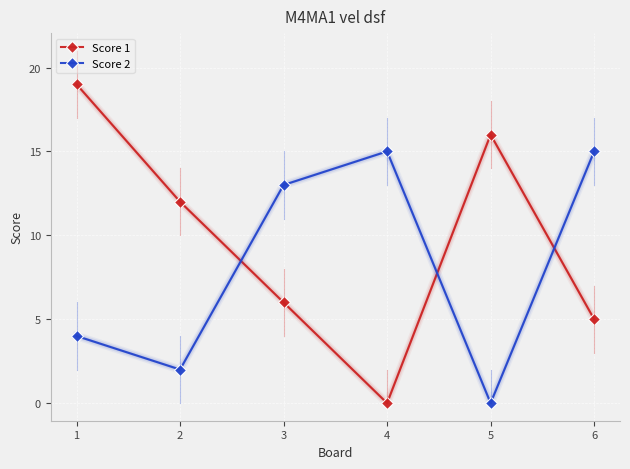

Which series has the largest total across all categories?

Score 1